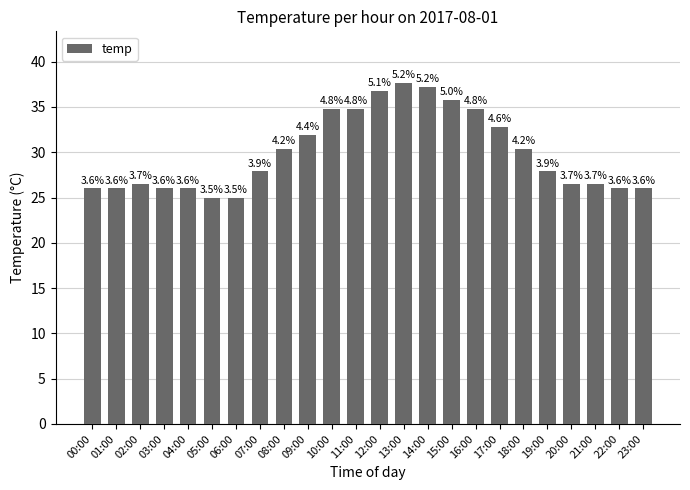

How many bars are there in total?

24